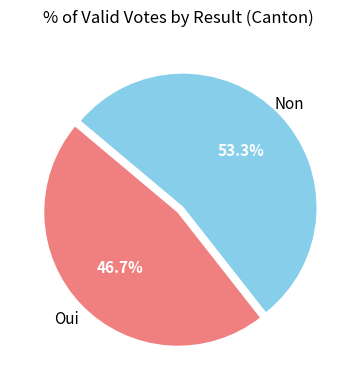

Count the number of slices in the pie.

2